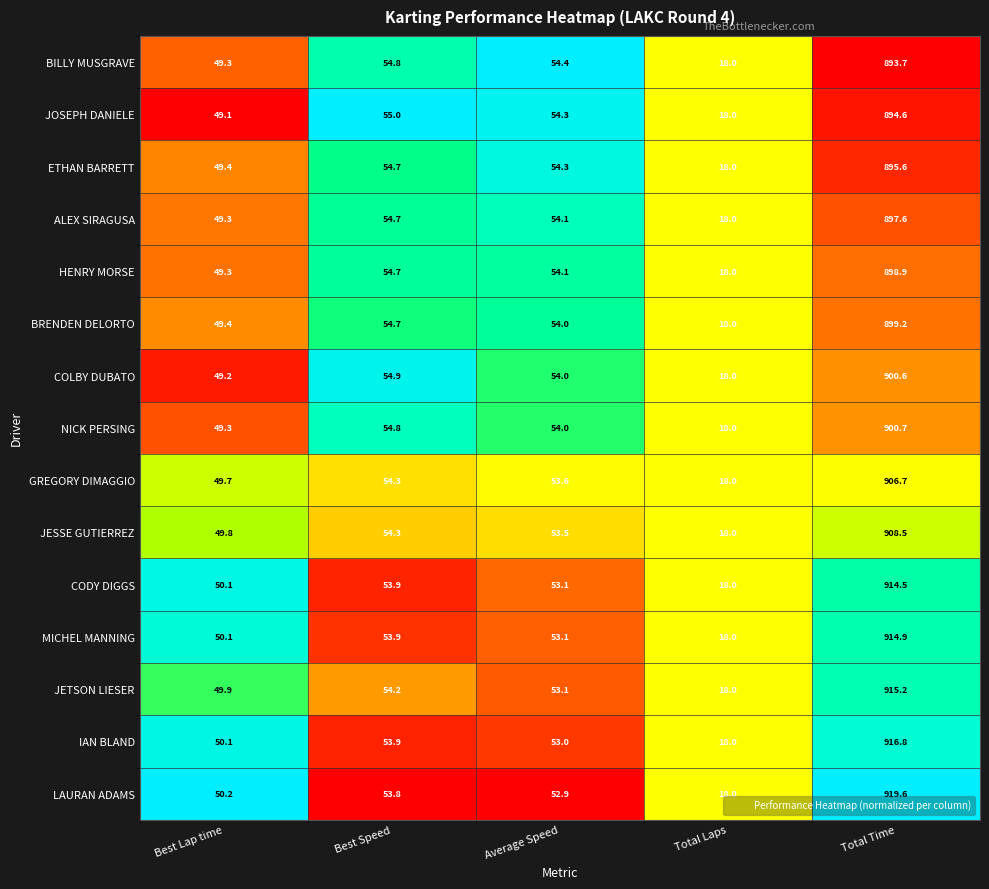

What is the difference between the JOSEPH DANIELE values at Average Speed and Best Speed?

0.7